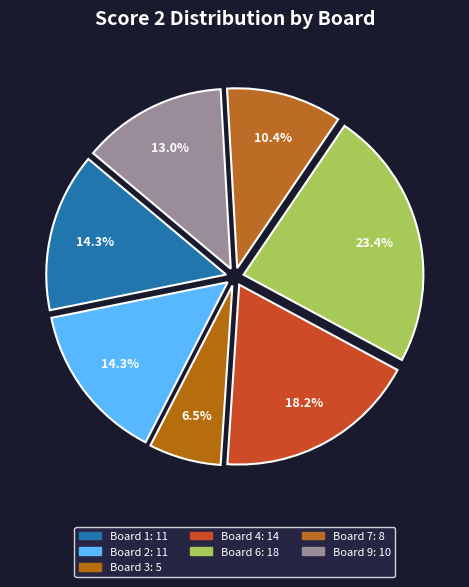

How many segments does this pie chart have?

7